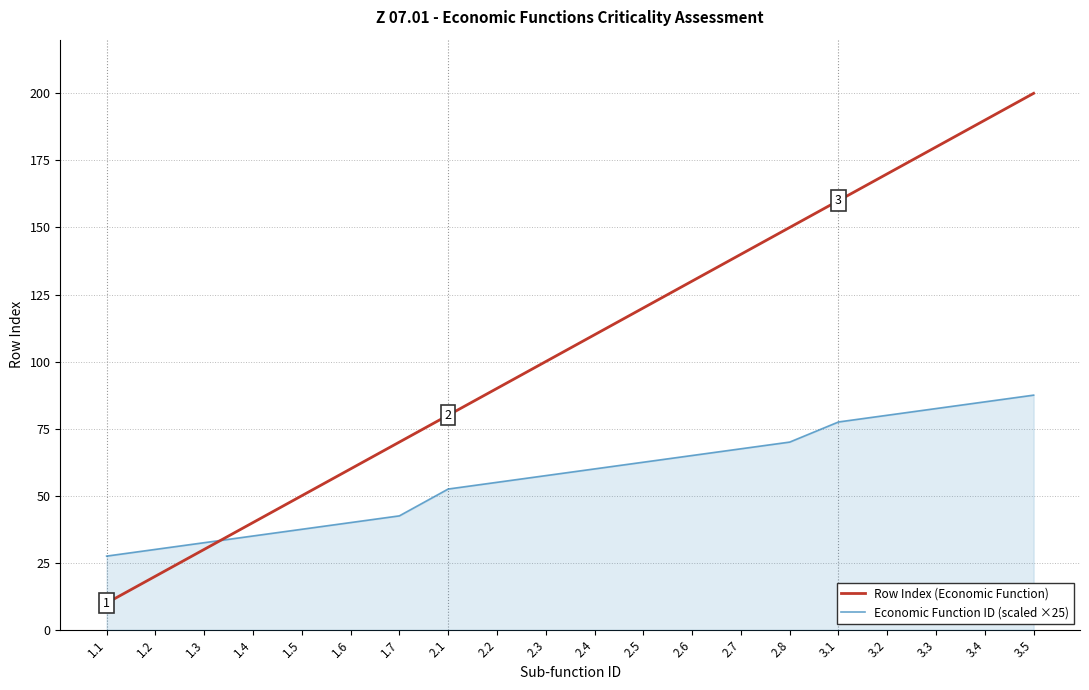

What is the difference between the Economic Function ID (scaled ×25) values at 2.2 and 2.4?

5.0